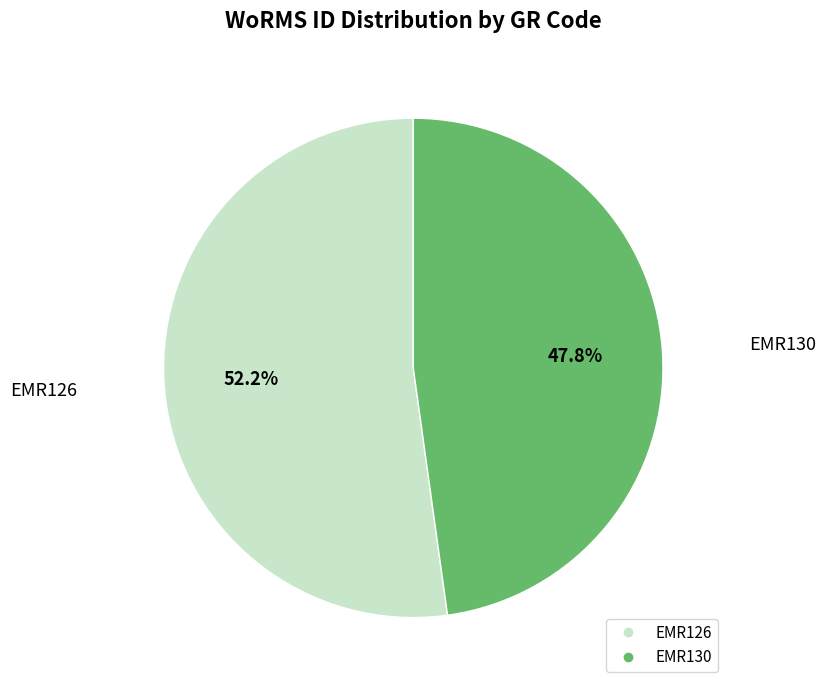

Approximately how many times larger is the value at EMR126 compared to EMR130?

1.1